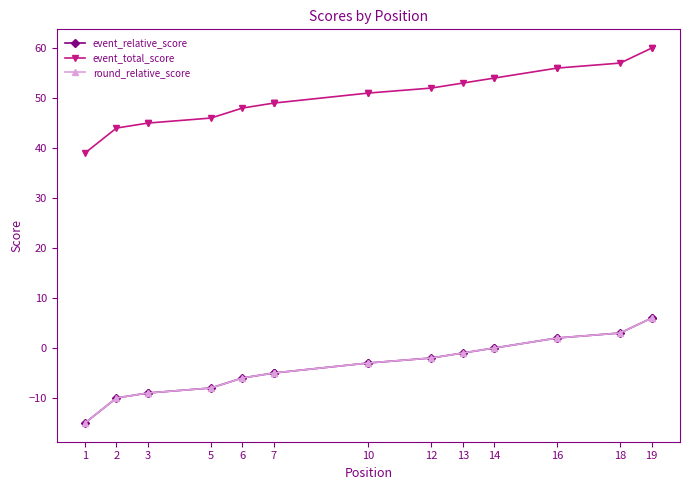

Which series has the widest spread of values?

event_relative_score